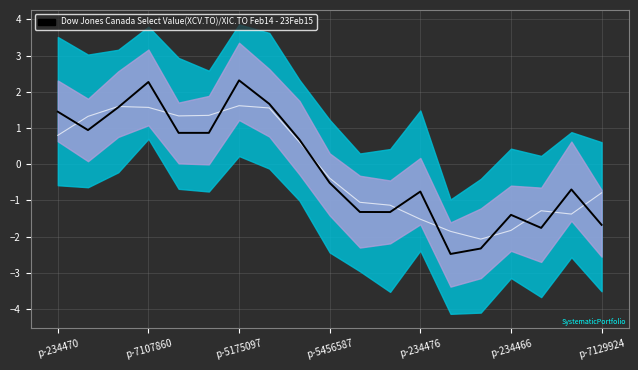

Reading right to left, transcribe all the data shown in this chart.

Smoothed Signal: -0.8	-1.4	-1.3	-1.8	-2.1	-1.9	-1.5	-1.1	-1.1	-0.4	0.6	1.6	1.6	1.4	1.3	1.6	1.6	1.3	0.8
Main Signal: -1.7	-0.7	-1.8	-1.4	-2.3	-2.5	-0.8	-1.3	-1.3	-0.5	0.7	1.7	2.3	0.9	0.9	2.3	1.6	0.9	1.5